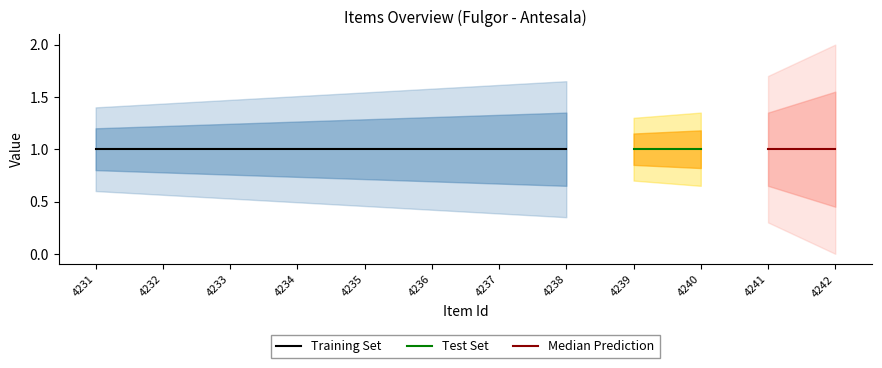

What is the sum of the item_id values at 4239 and 4241?

8480